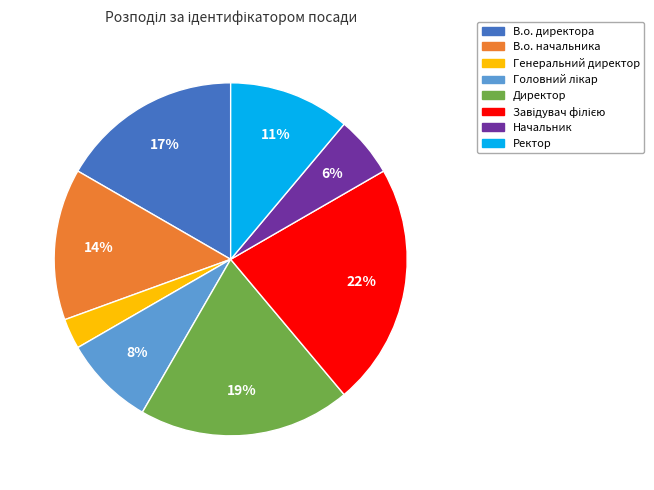

Does В.о. директора represent more than half of the total?

No